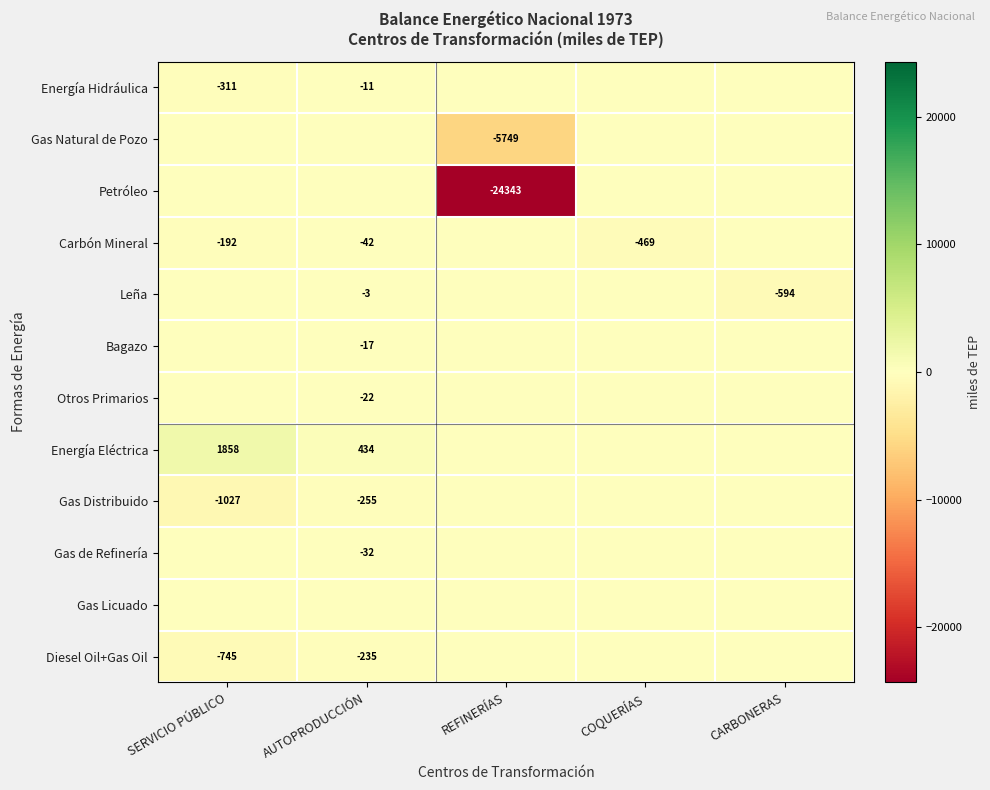

True or false: Energía Eléctrica has a value of 1858 at SERVICIO PÚBLICO.

True